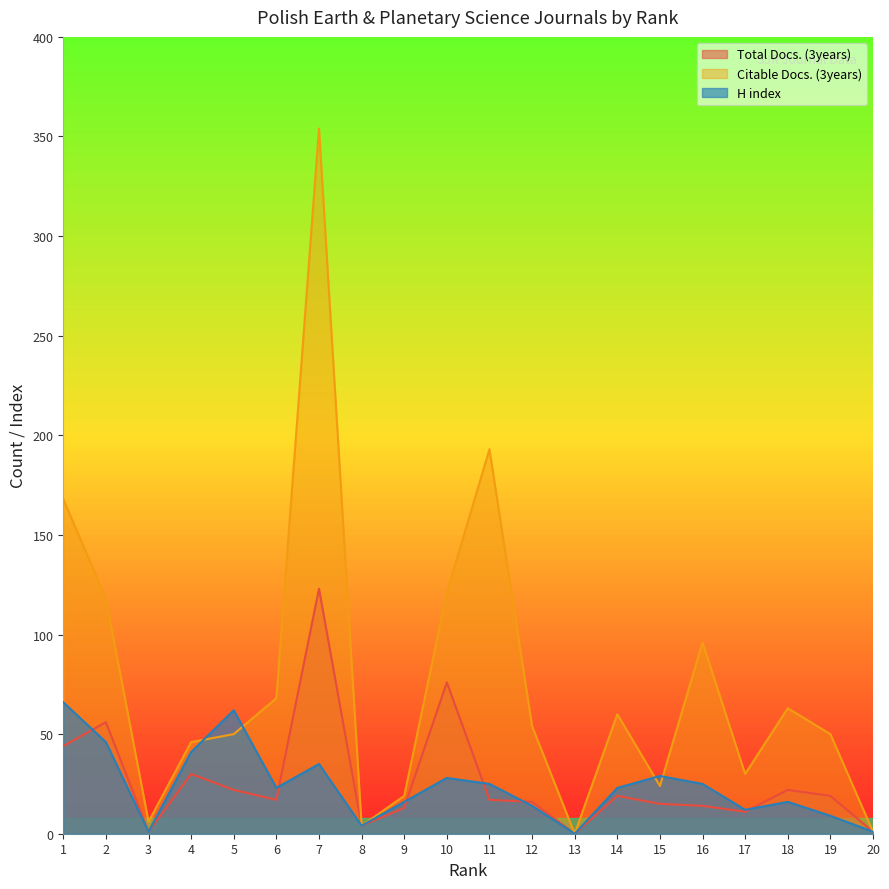

How many lines are shown in the chart?

3